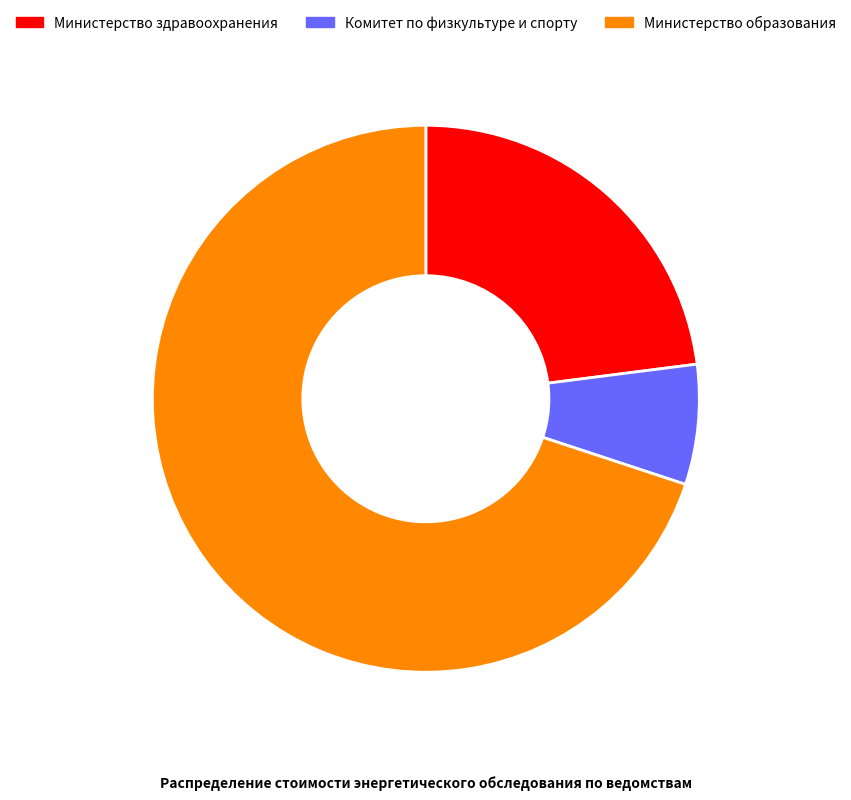

Which category has the biggest portion of the pie?

Министерство образования